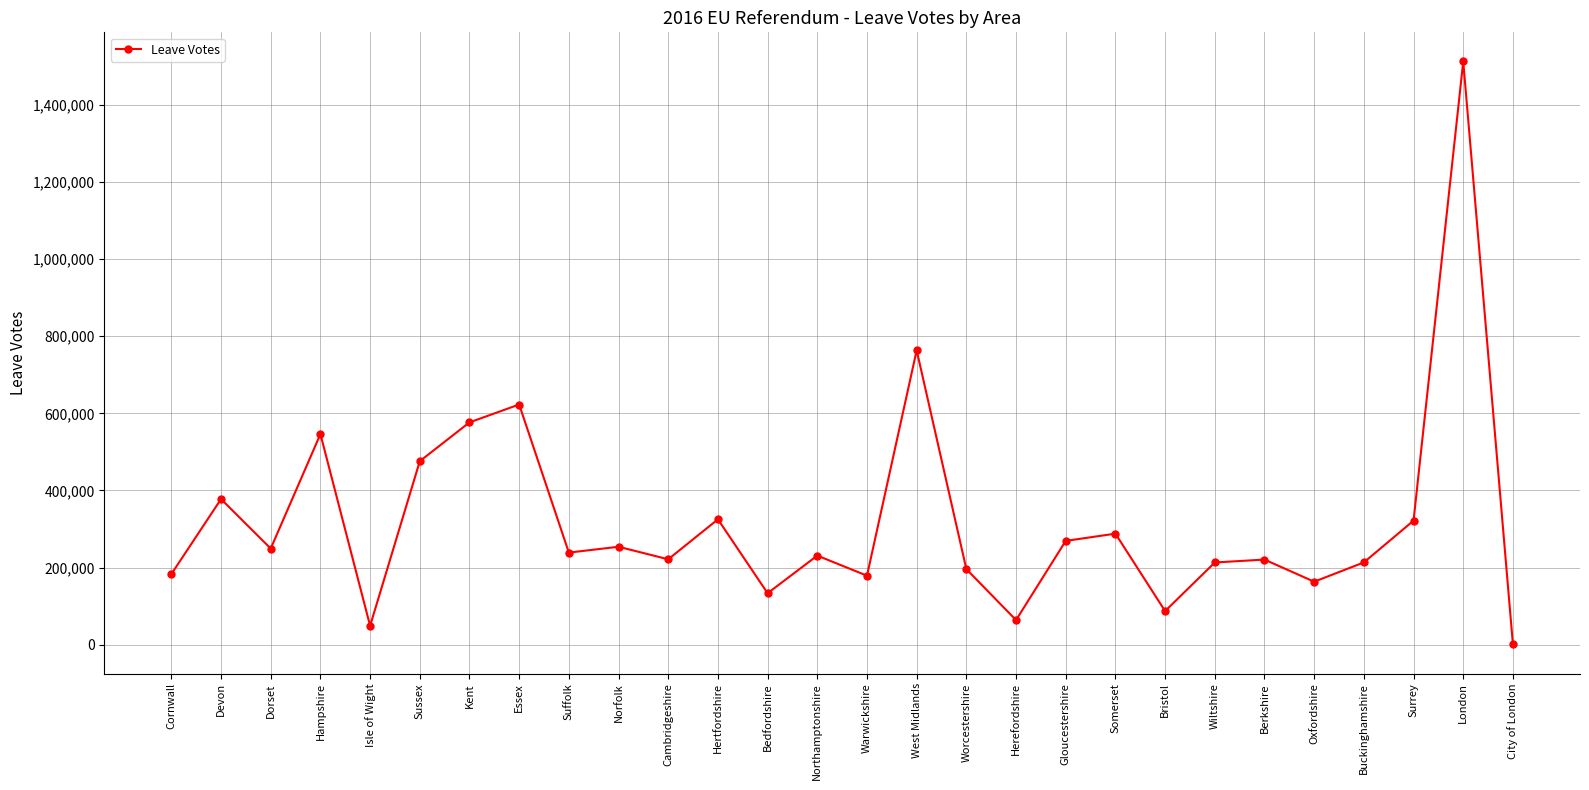

The value at Warwickshire is 314660. True or false?

False